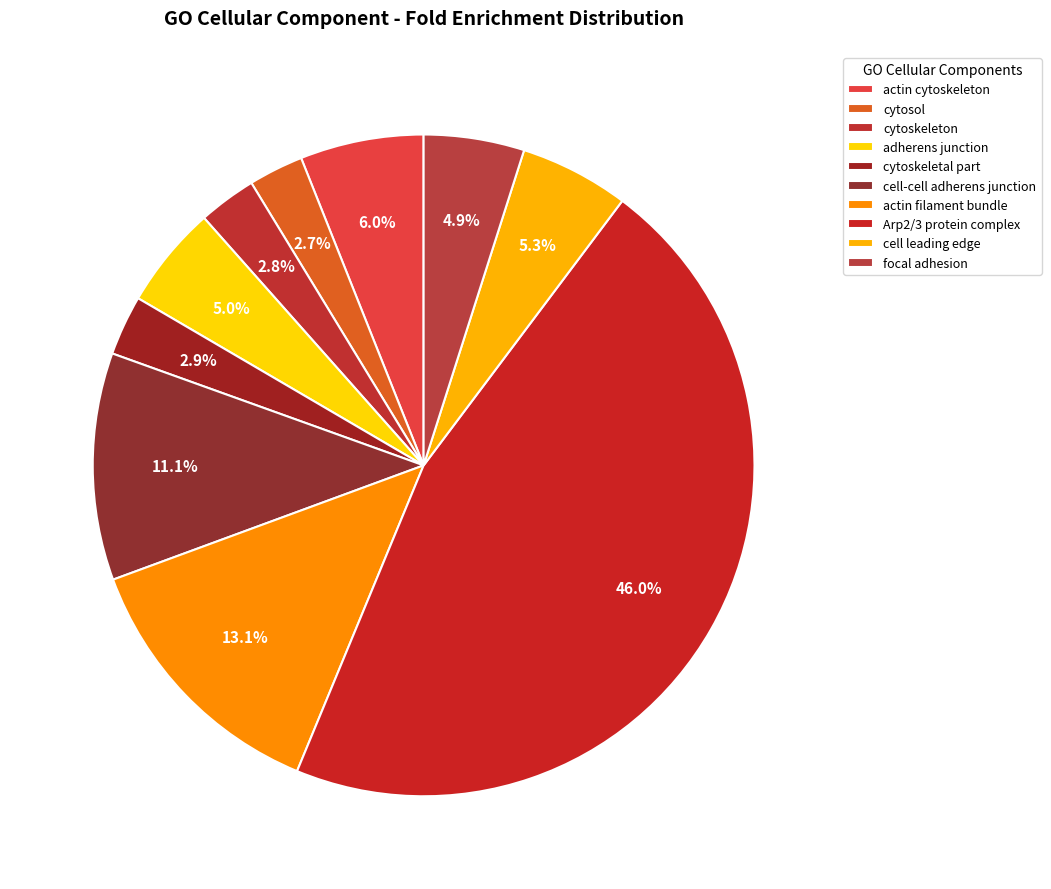

Which category has the smallest portion of the pie?

cytosol (GO:0005829)